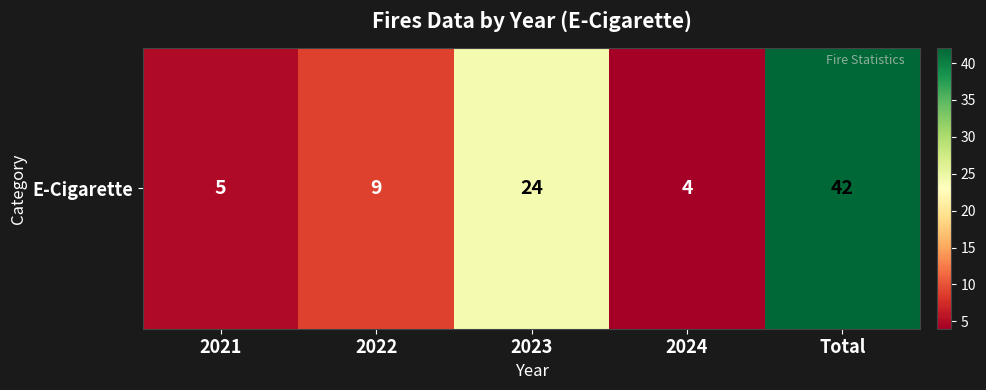

Where is the data nearest to the value 23?

2023